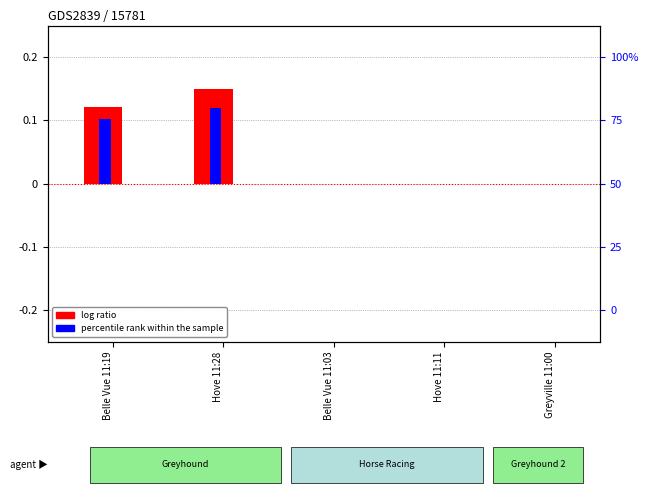

How many bars are there in each group?

2